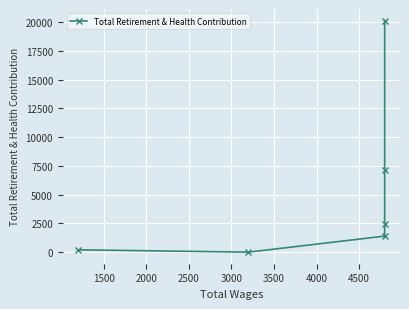

What is the difference between the maximum and minimum values?

20126